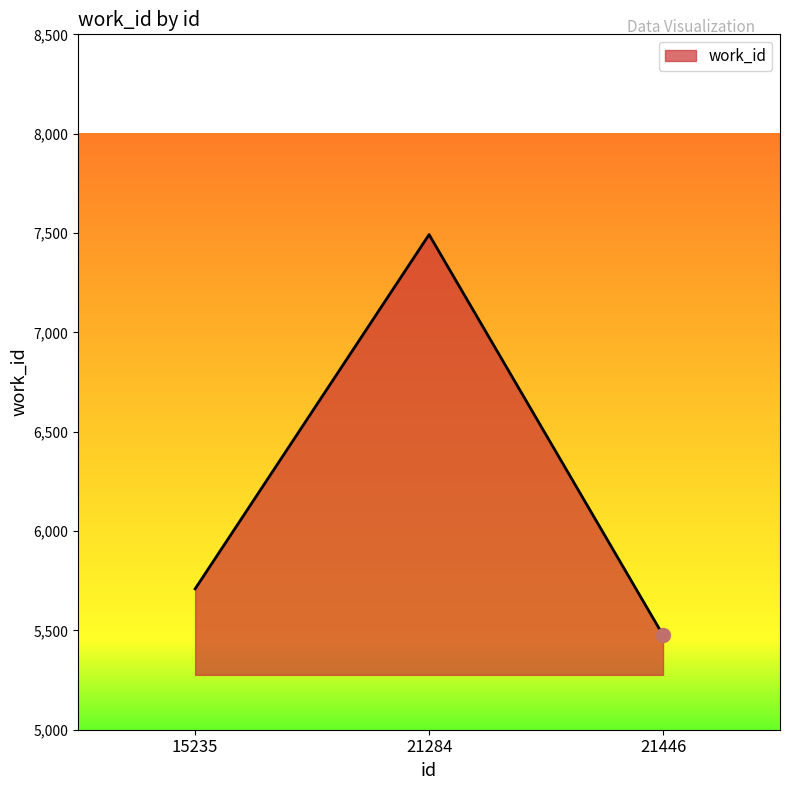

Which has a higher value, 15235 or 21284?

21284